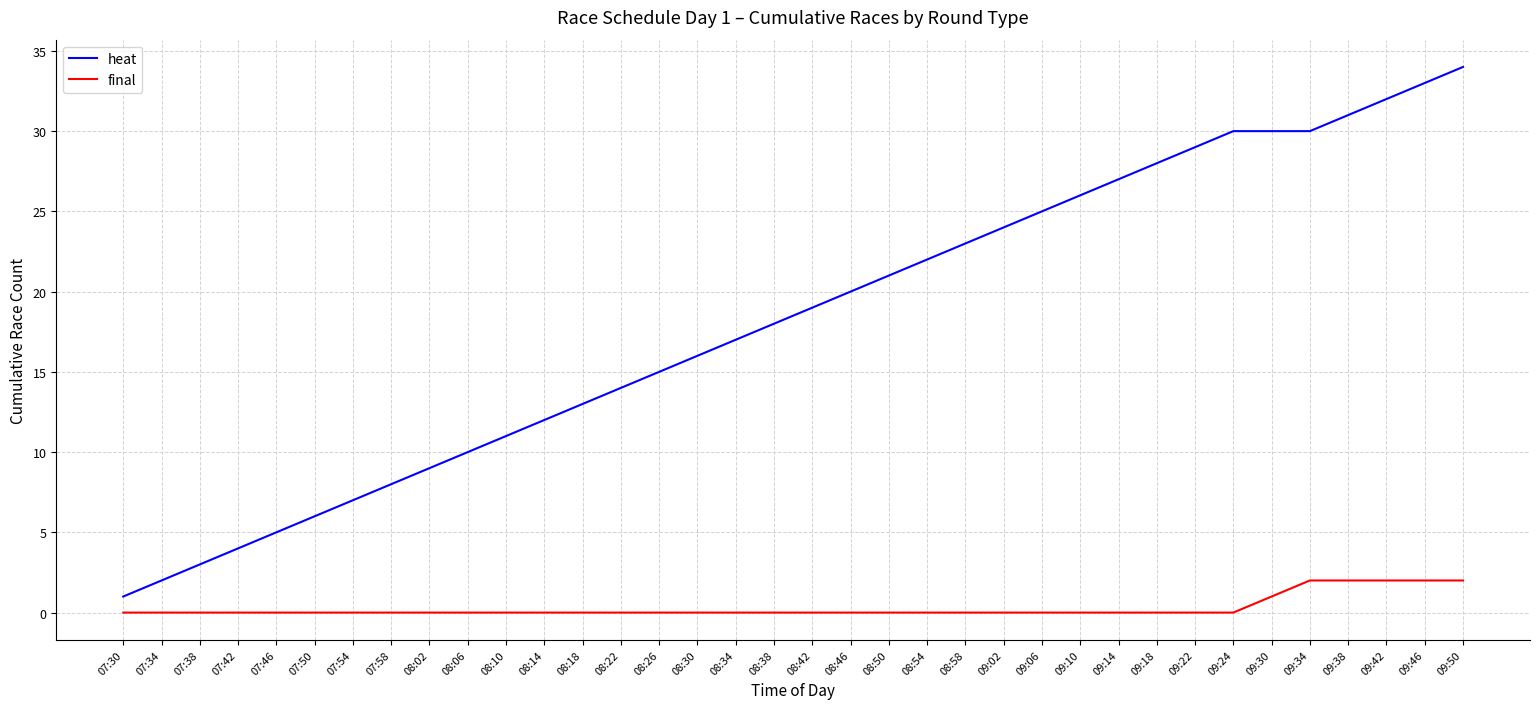

What are all the series names shown in the legend?

heat, final